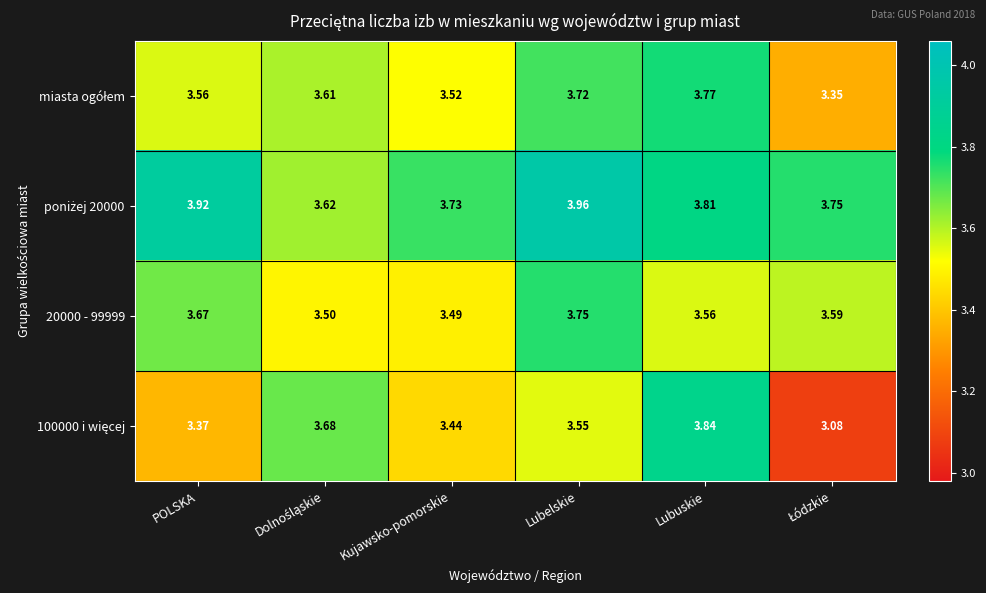

Where is 20000 - 99999 nearest to the value 3?

Kujawsko-pomorskie